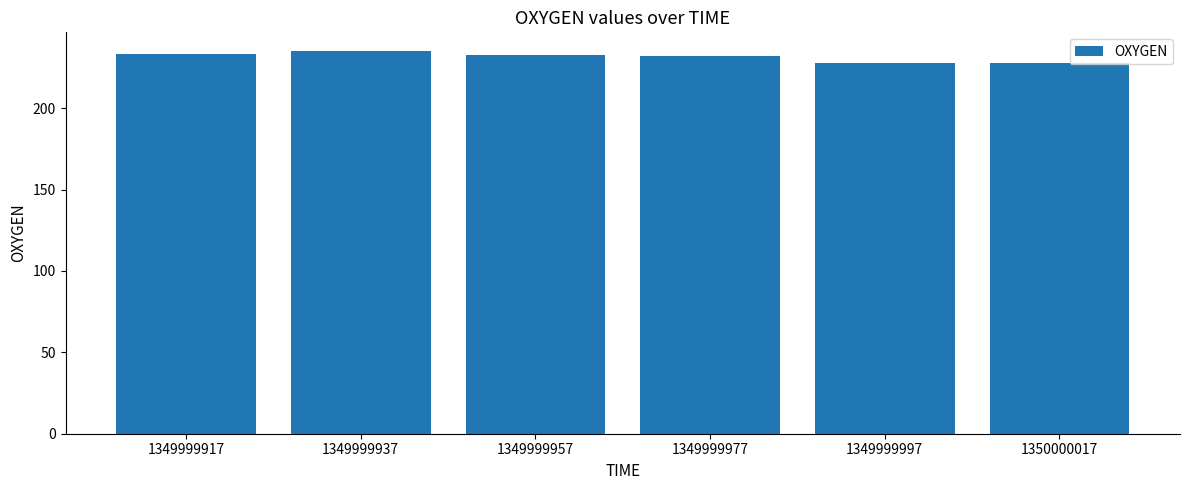

How many bars are there in total?

6